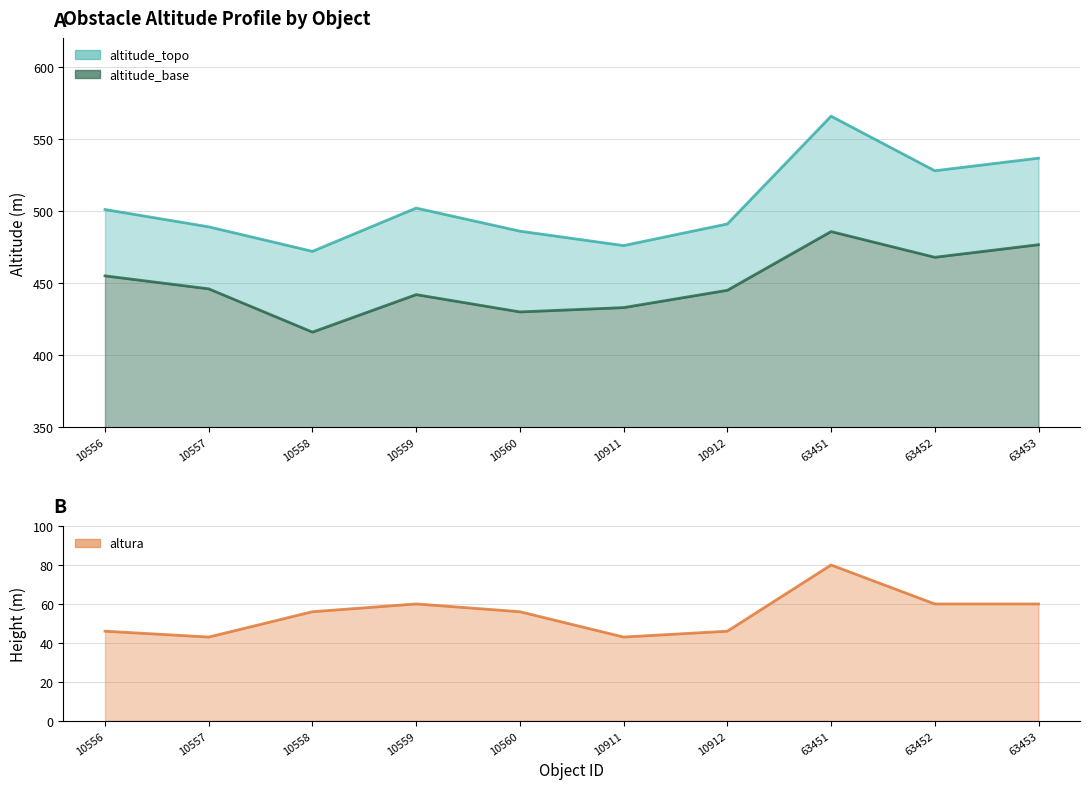

At which label does altitude_base reach its peak?

63451